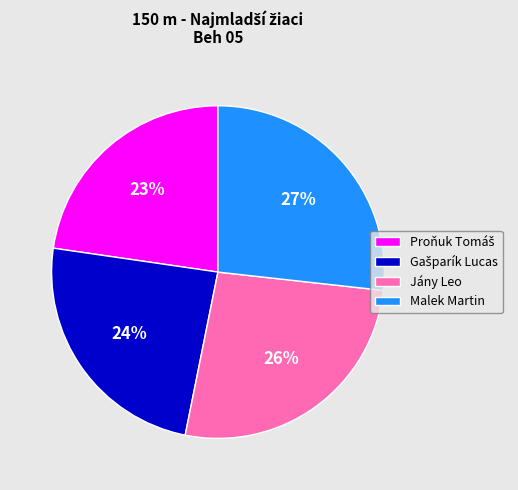

To the nearest percent, what portion does Malek Martin represent?

27%